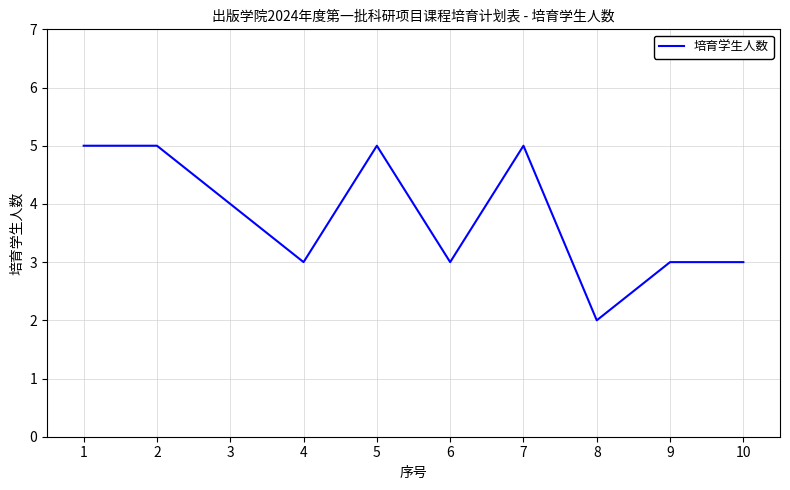

Reading left to right, extract all data points from this chart.

1=5	2=5	3=4	4=3	5=5	6=3	7=5	8=2	9=3	10=3